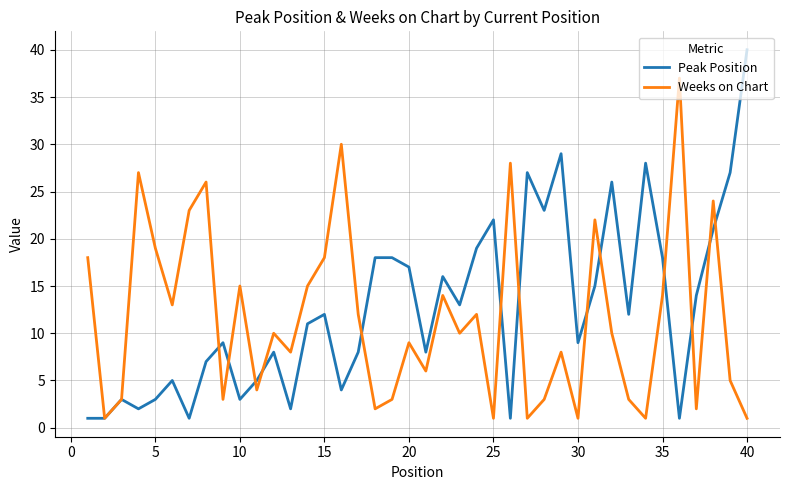

List the series in order of their peak value, highest first.

Peak Position, Weeks on Chart